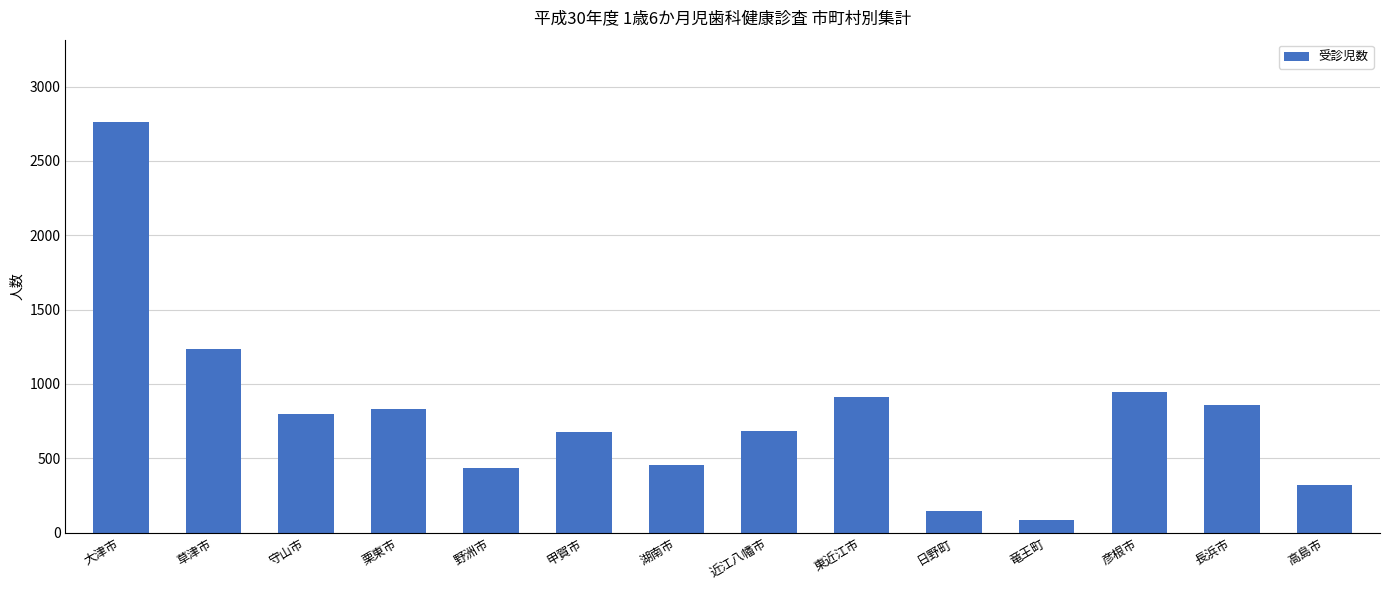

Count the number of categories in the chart.

14